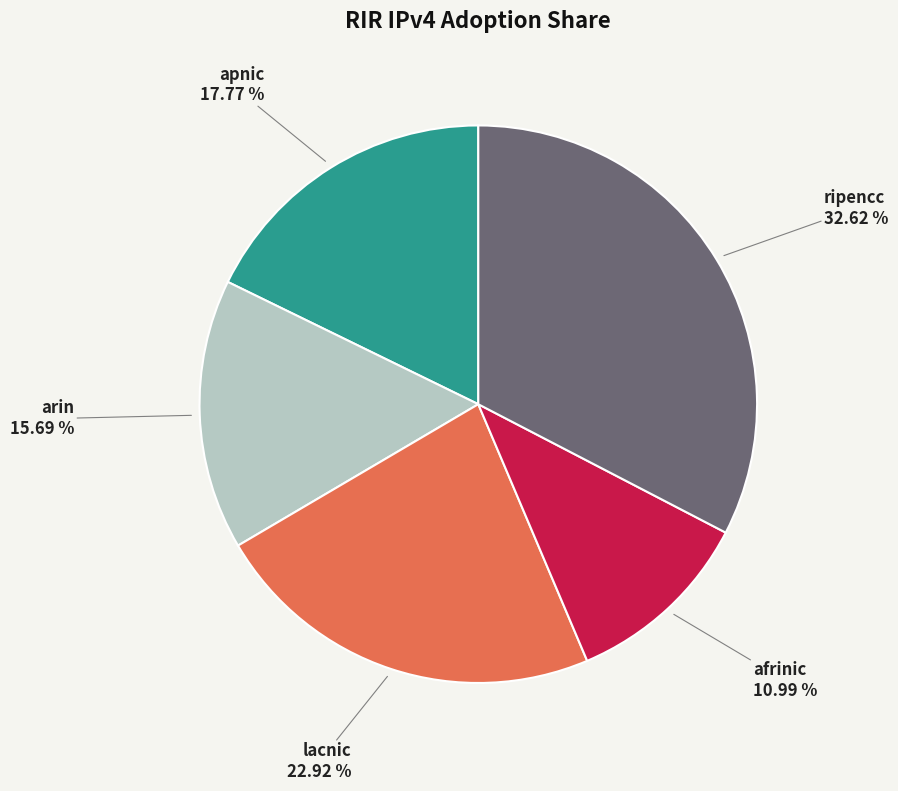

Rank the categories by value from lowest to highest.

afrinic, arin, apnic, lacnic, ripencc